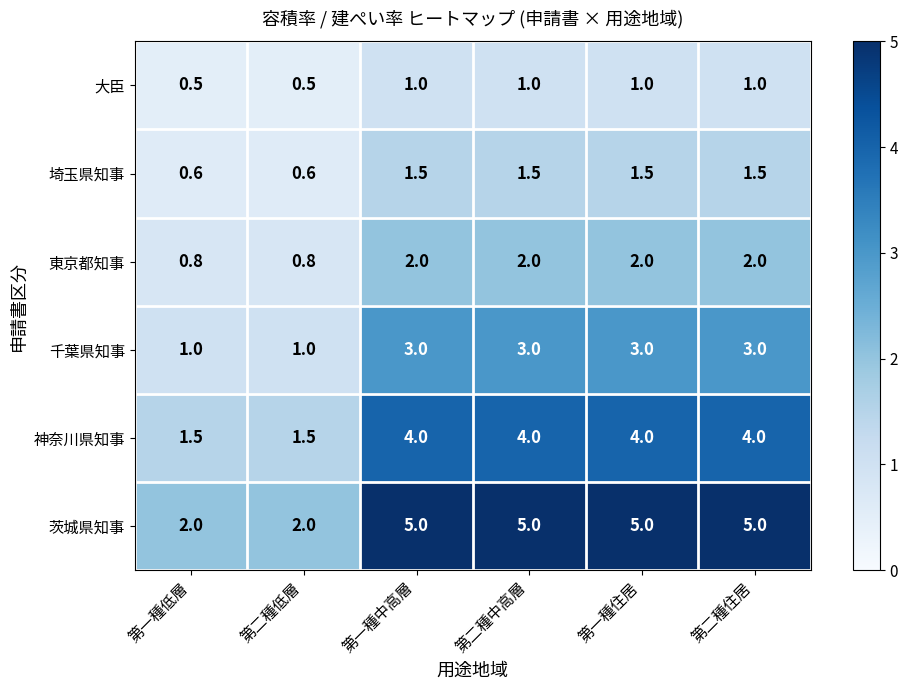

What is the smallest value displayed?

0.5